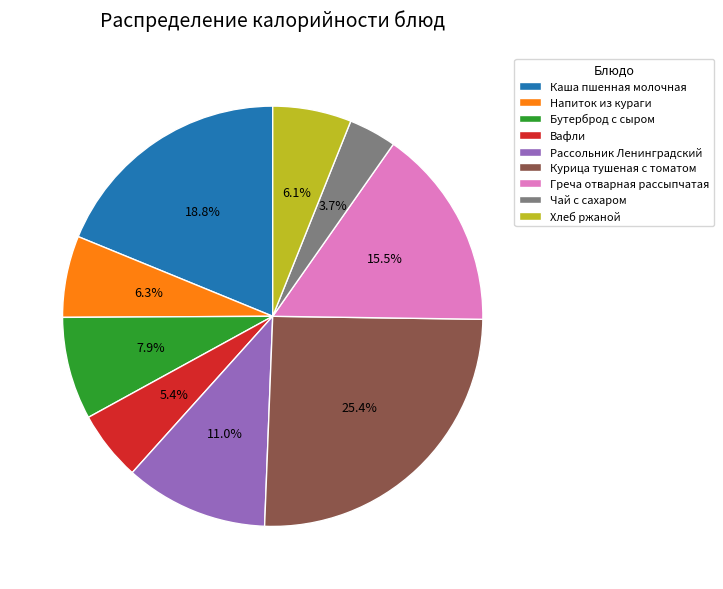

Approximately how many times larger is the value at Напиток из кураги compared to Чай с сахаром?

1.7